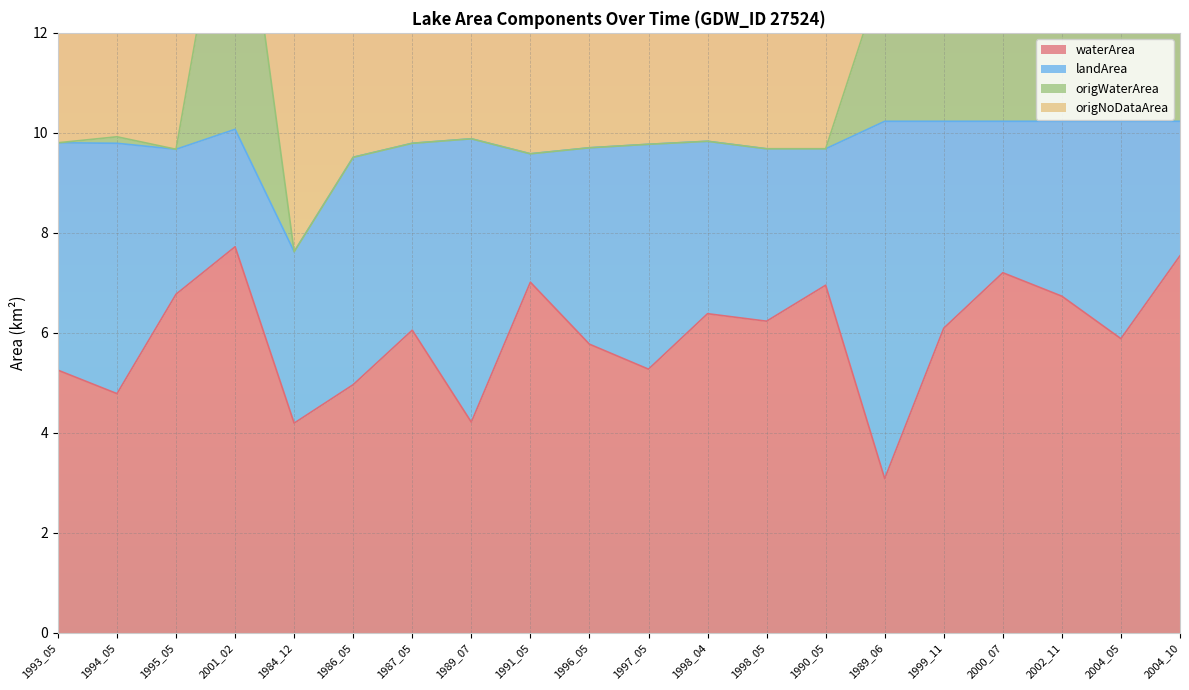

List the labels in order of origWaterArea value, smallest first.

1984_12, 1986_05, 1991_05, 1995_05, 1998_05, 1990_05, 1996_05, 1997_05, 1987_05, 1993_05, 1998_04, 1989_07, 1994_05, 1989_06, 2004_05, 1999_11, 2002_11, 2001_02, 2004_10, 2000_07